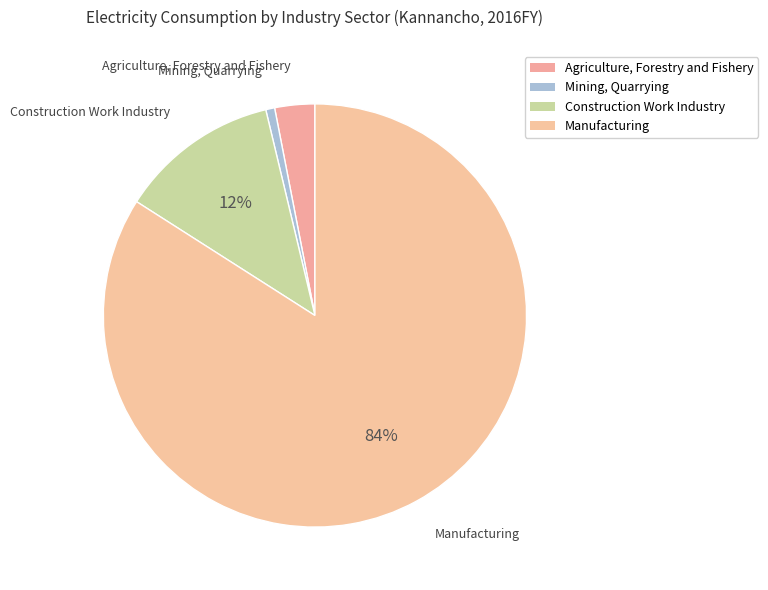

To the nearest percent, what percentage of the pie is Construction Work Industry?

12%